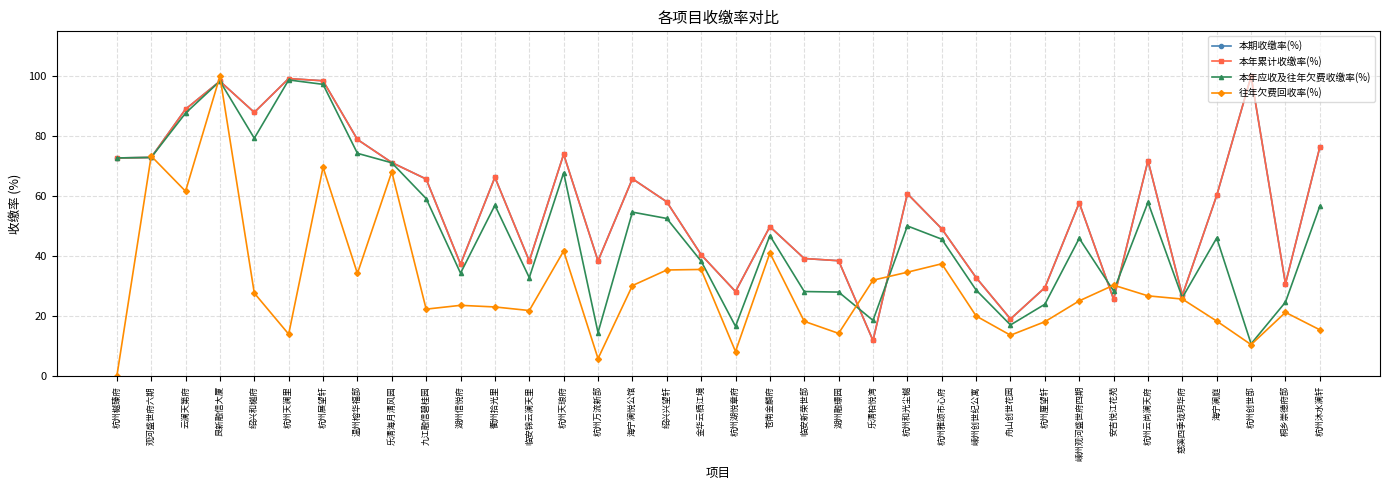

Rank the series by their maximum value, from lowest to highest.

本年应收及往年欠费收缴率(%), 本期收缴率(%), 本年累计收缴率(%), 往年欠费回收率(%)